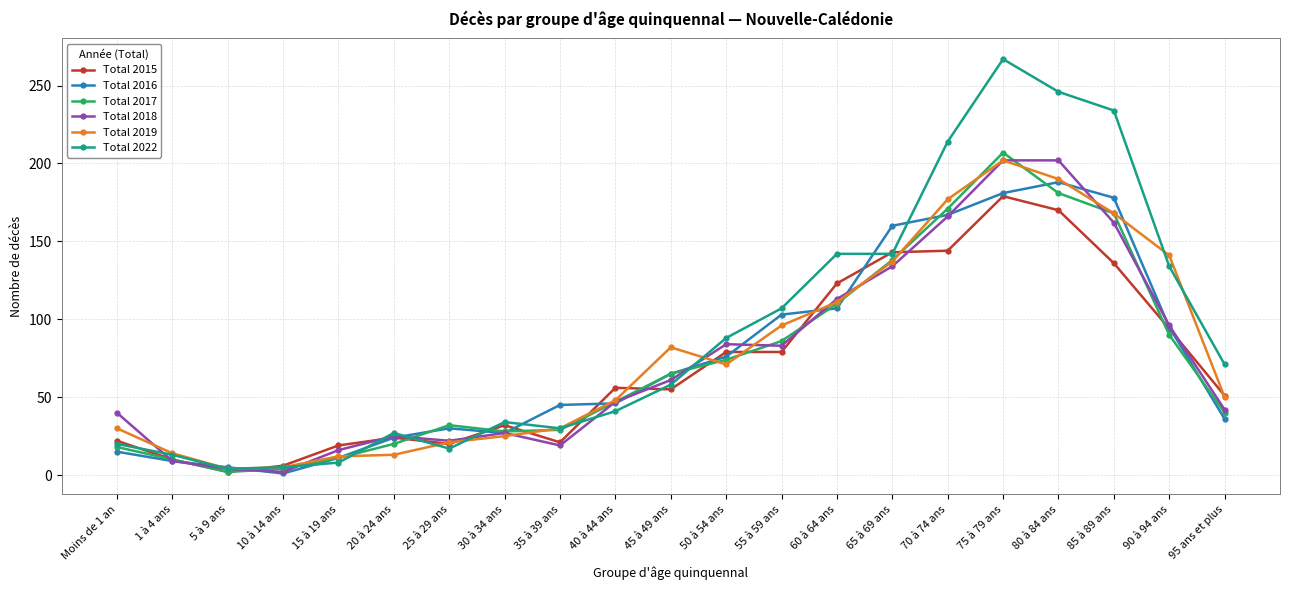

What is the average value of the Total 2022 series?

91